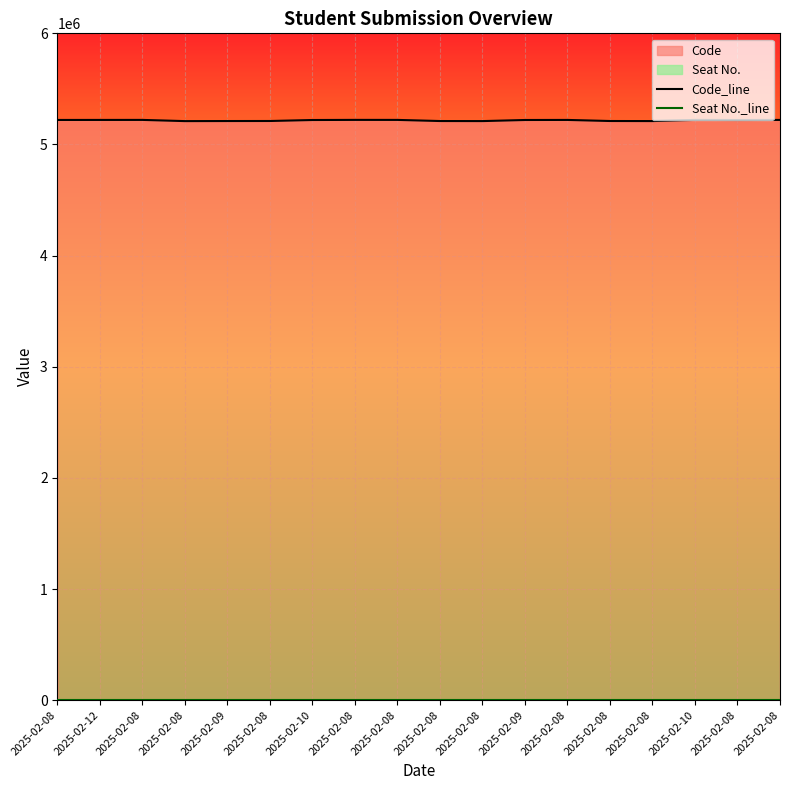

True or false: Seat No._line and Code_line intersect in this chart.

False